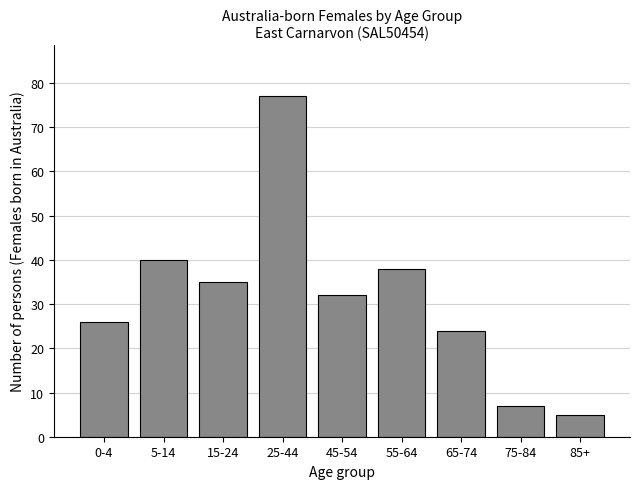

Reading left to right, what are all the values shown in this chart?

0-4=26	5-14=40	15-24=35	25-44=77	45-54=32	55-64=38	65-74=24	75-84=7	85+=5